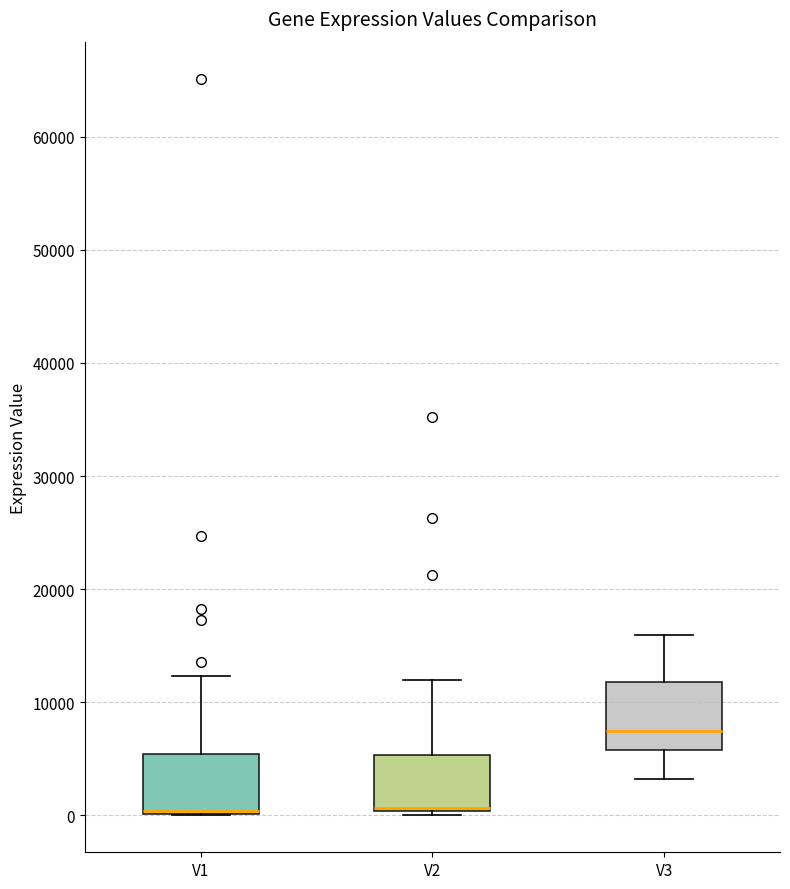

Where does the upper whisker of the box for V1 end on the y-axis? The values are not printed on the chart, so give them approximately, as read against the axis.

12000